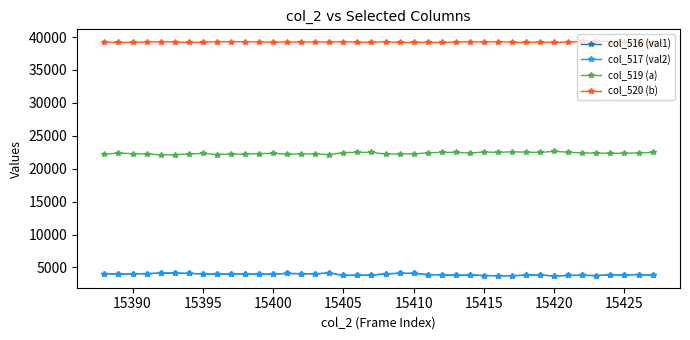

How many lines are shown in the chart?

4